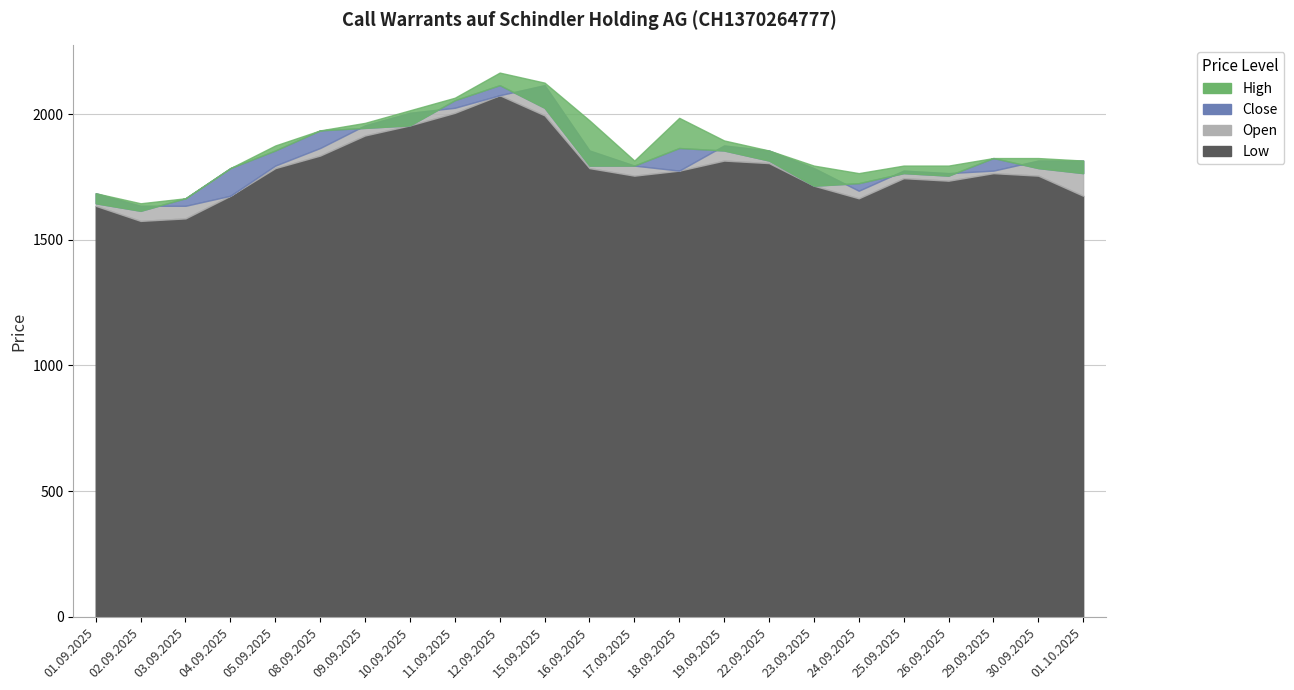

Does the chart display data point markers on the line(s)?

No